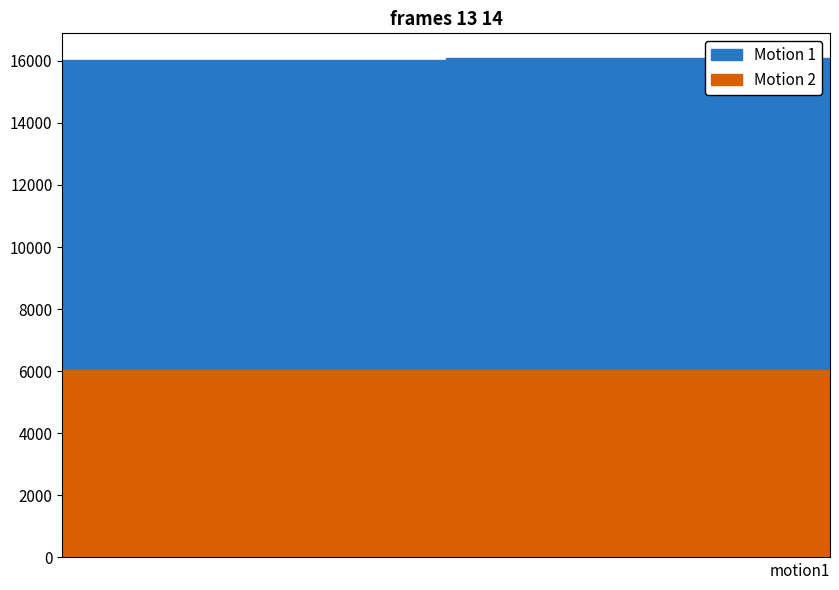

How many data points are less than 16080?

2